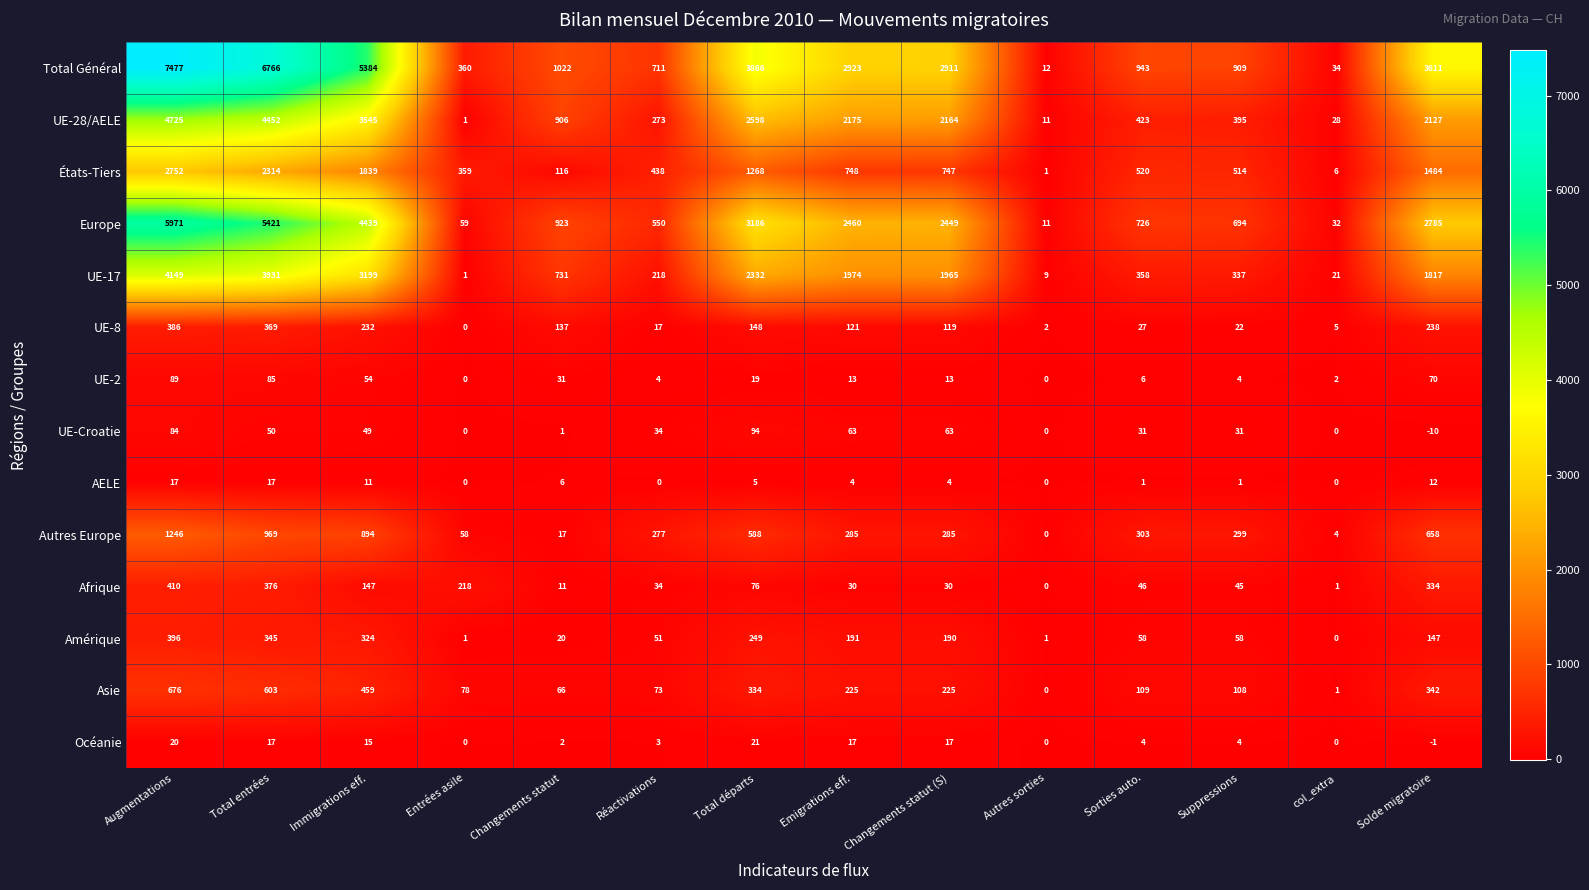

At how many categories does at least one series exceed 4453?

3